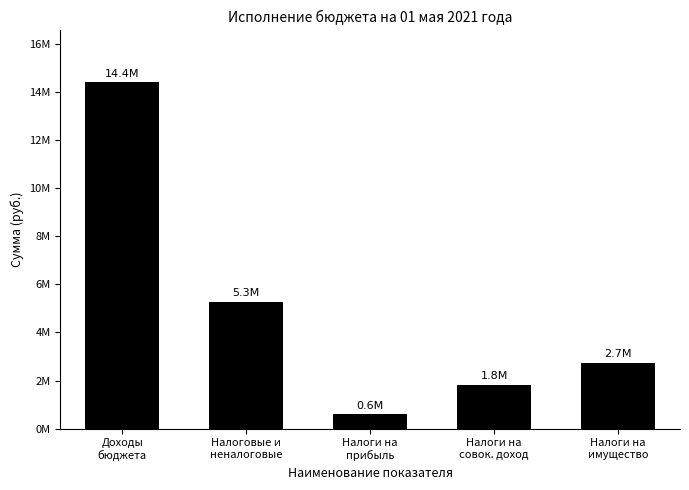

Count the number of data series in this chart.

1